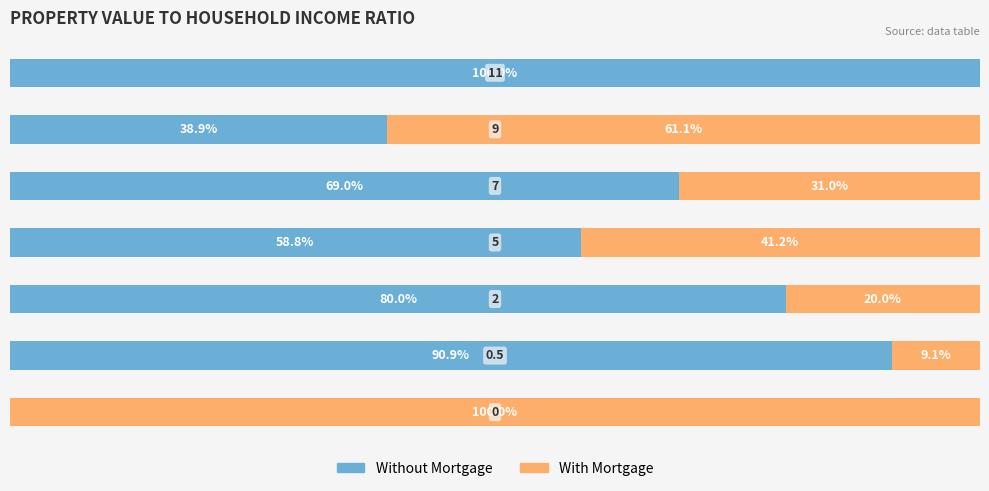

List the labels in order of Without Mortgage value, largest first.

6, 1, 2, 4, 3, 5, 0